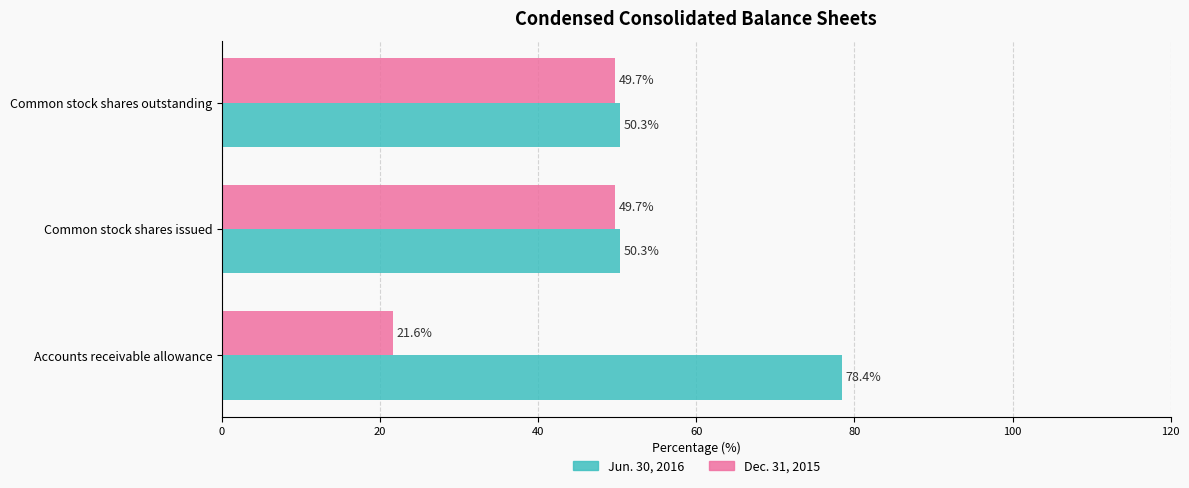

At how many categories does at least one series exceed 32?

3